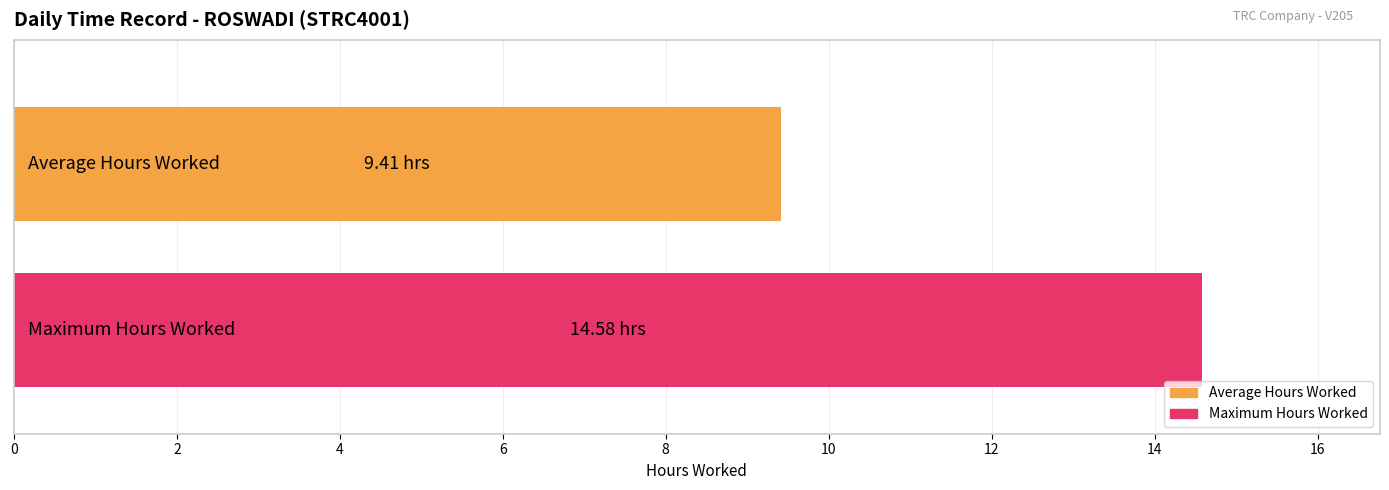

Which series has the widest spread of values?

Average Hours Worked